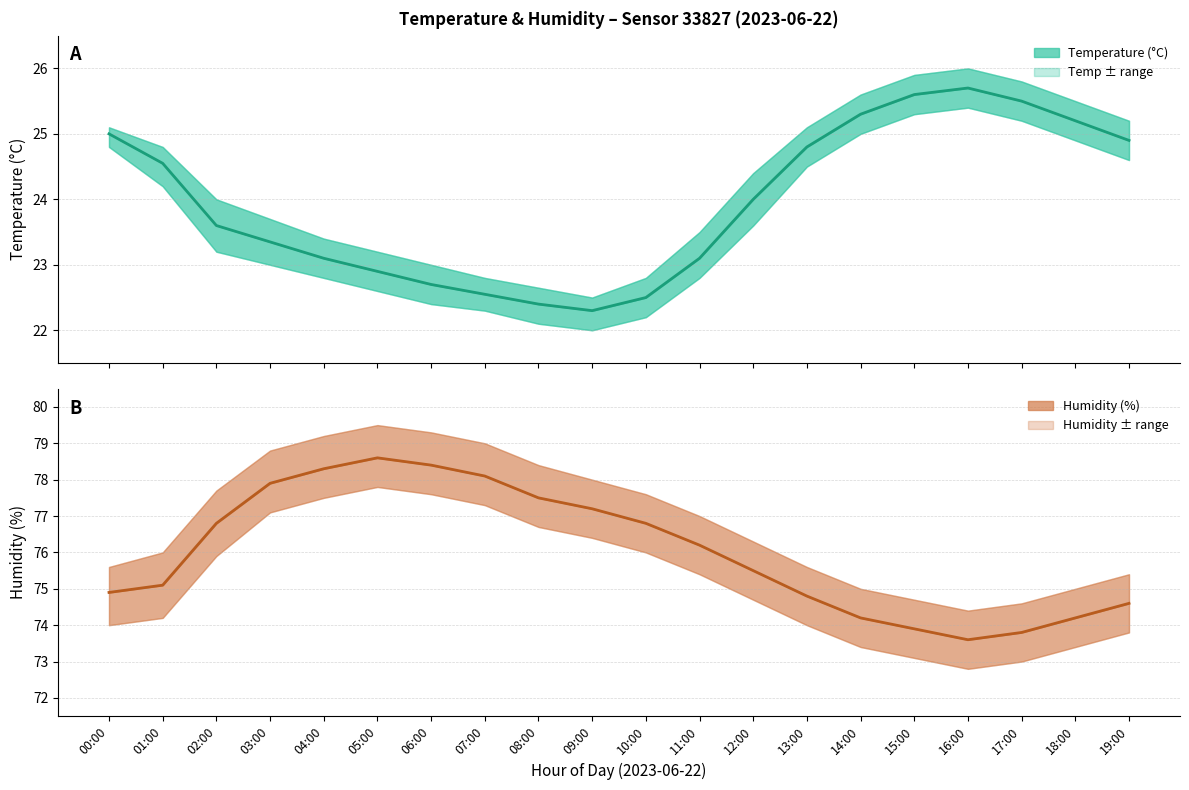

At which category is the sum across all series the highest?

05:00